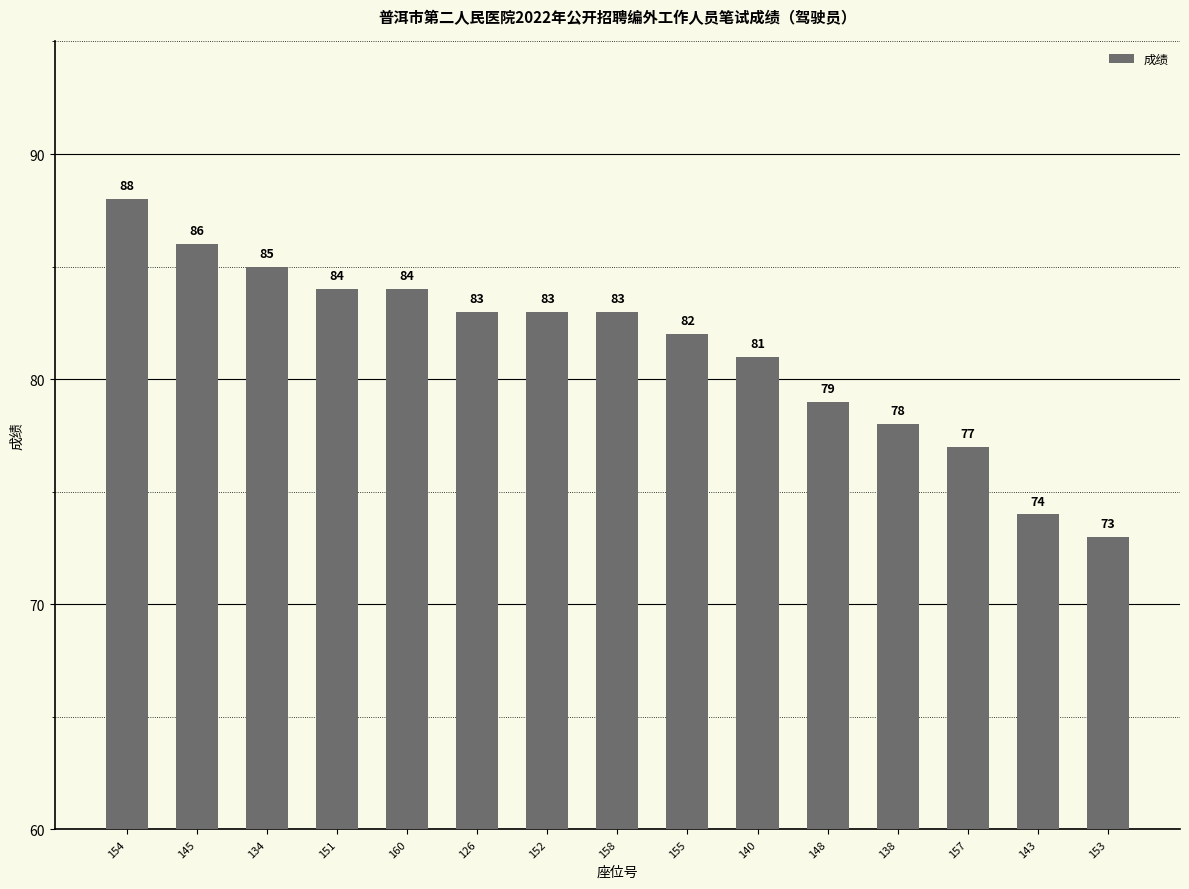

What position from the right is 157?

3